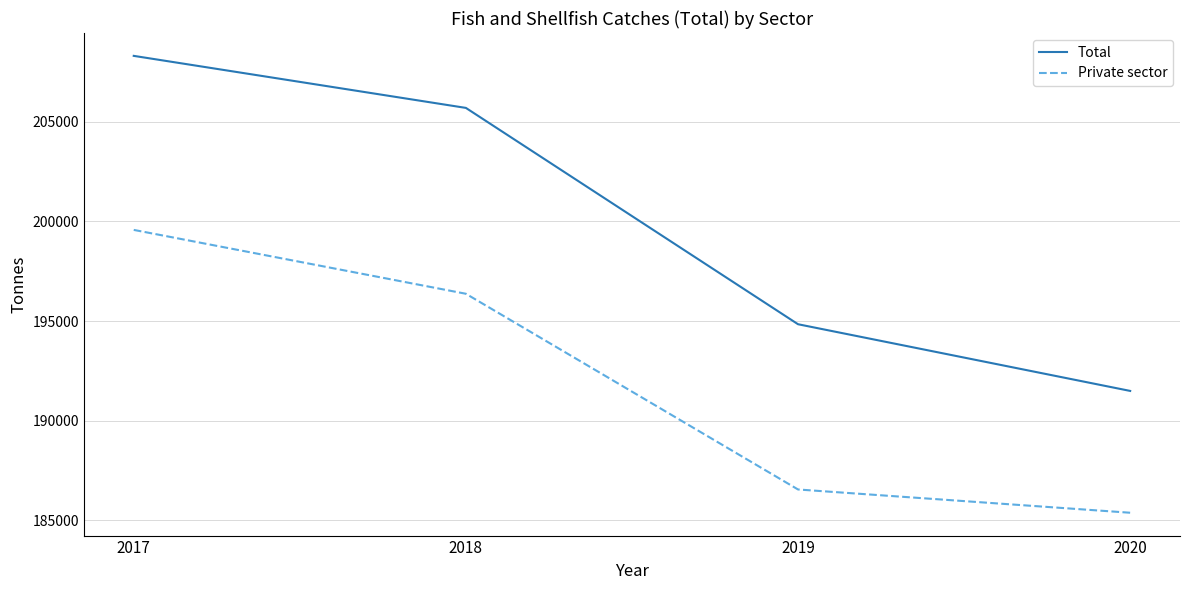

Which category has the lowest value in the Private sector series?

2020